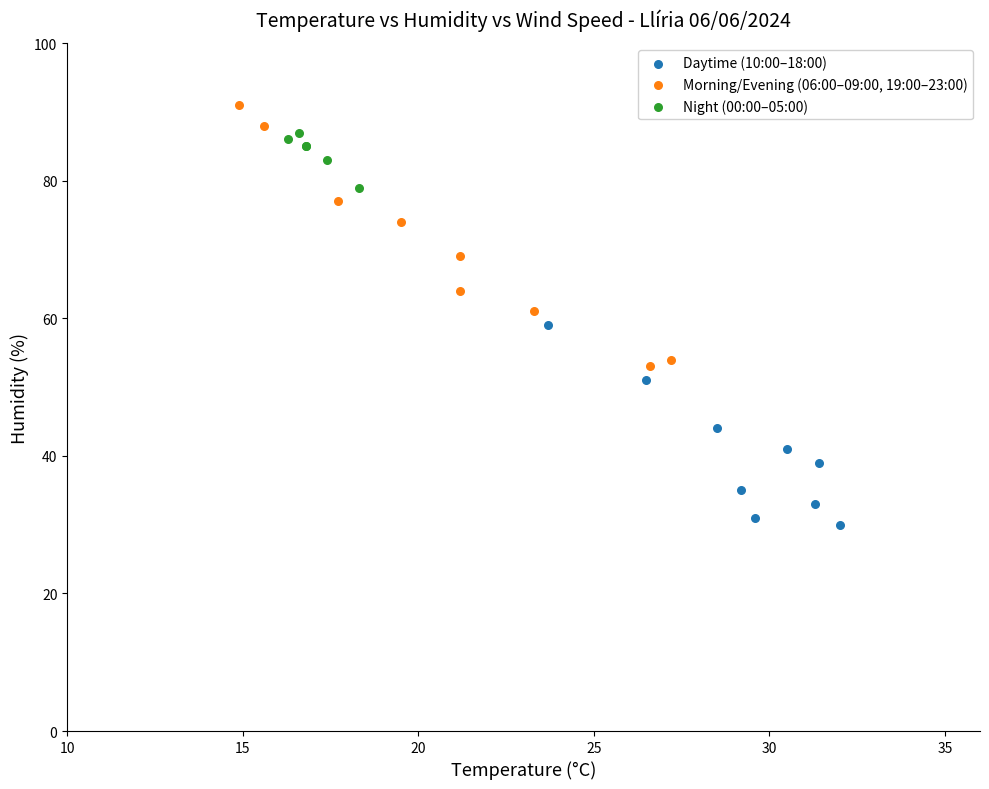

Which series reaches the minimum Y coordinate?

Daytime (10:00–18:00)